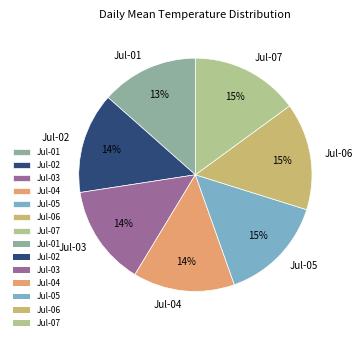

Do Jul-07 and Jul-01 together represent more than half of the pie?

No